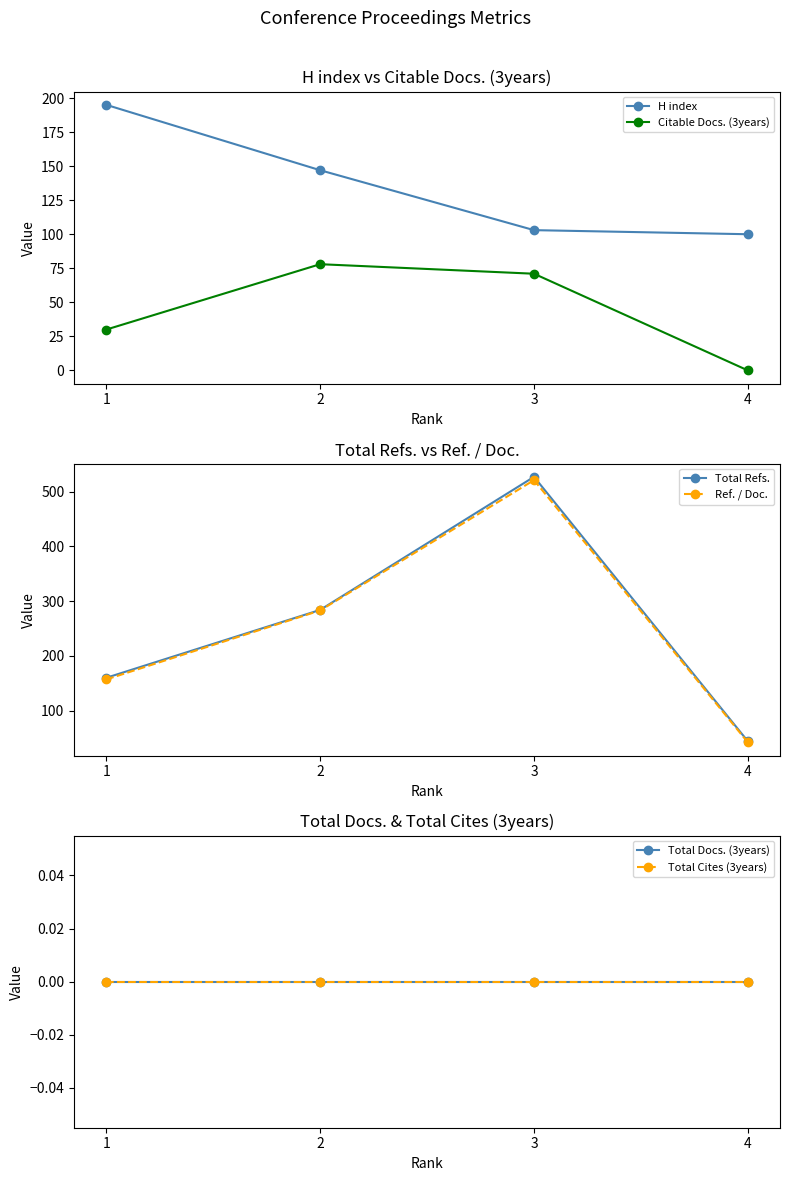

What is the maximum value for Citable Docs. (3years)?

78